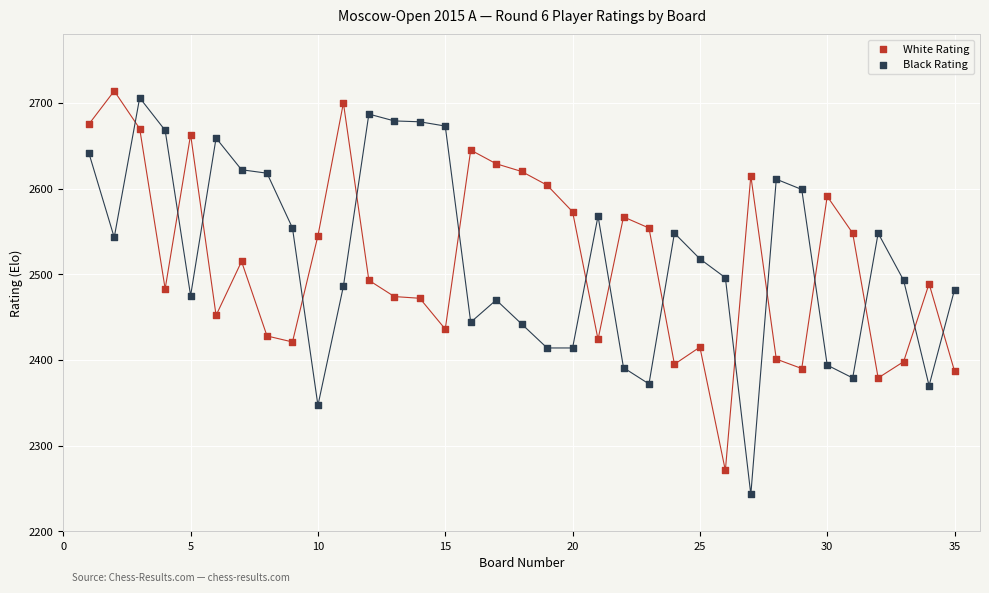

What are all the series names shown in the legend?

White Rating, Black Rating